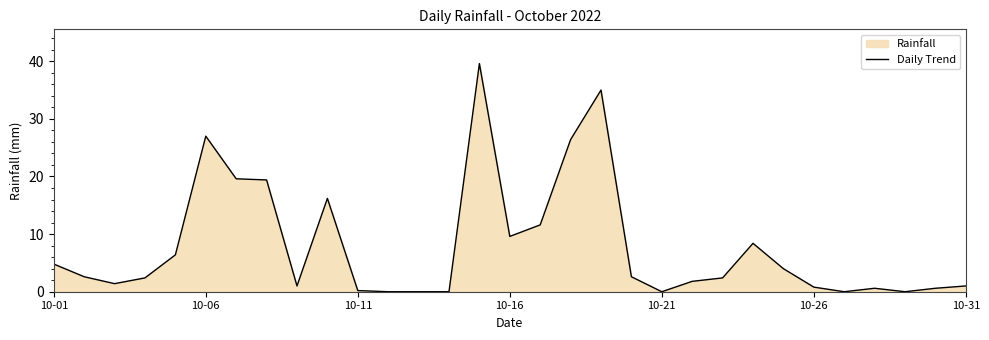

True or false: there are more than 1 points higher than both neighbors.

True